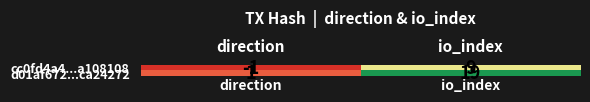

What is the sum of the cc0fd4a4...a108108 values at io_index and direction?

8